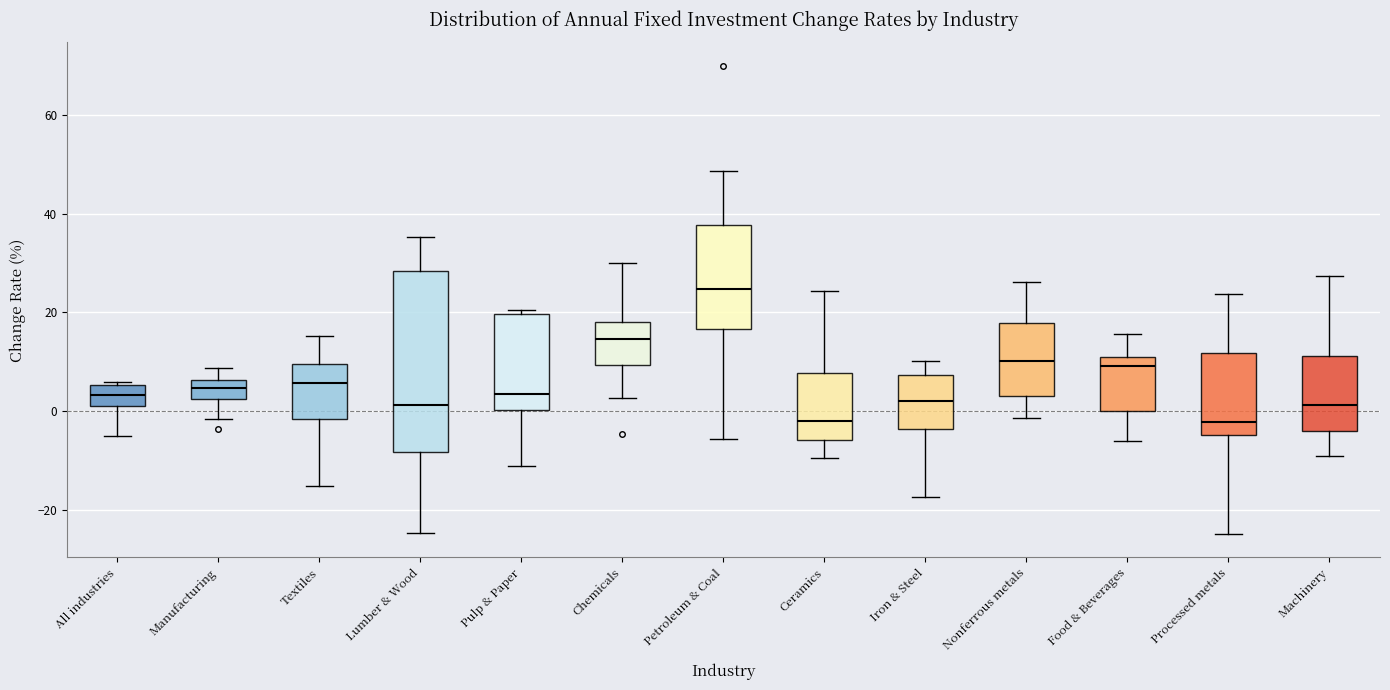

Which box is the tallest, from its lower edge to its upper edge?

Lumber & Wood